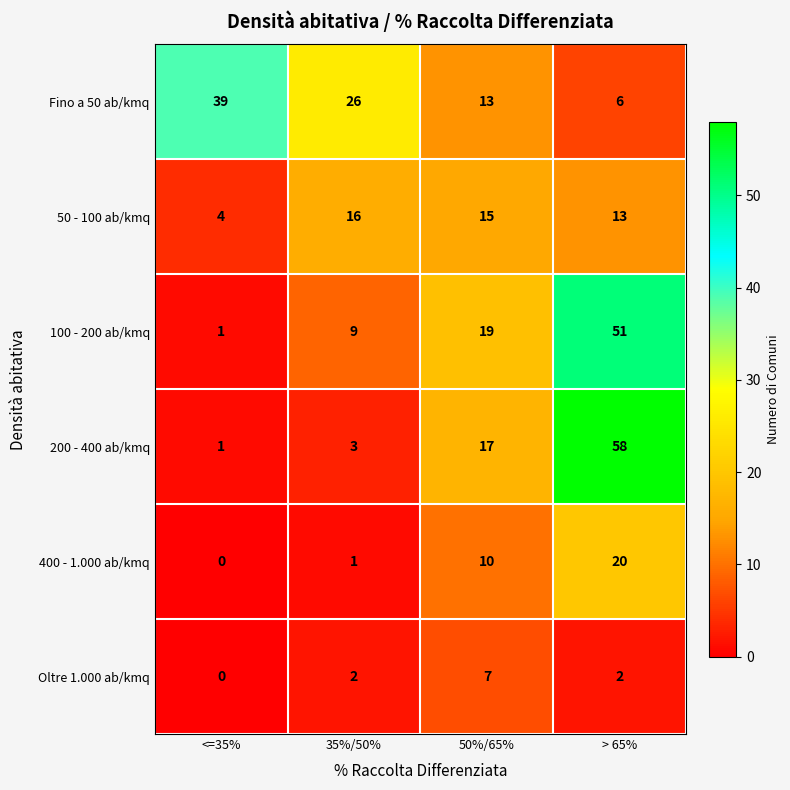

True or false: 200 - 400 ab/kmq has a value of 98 at > 65%.

False